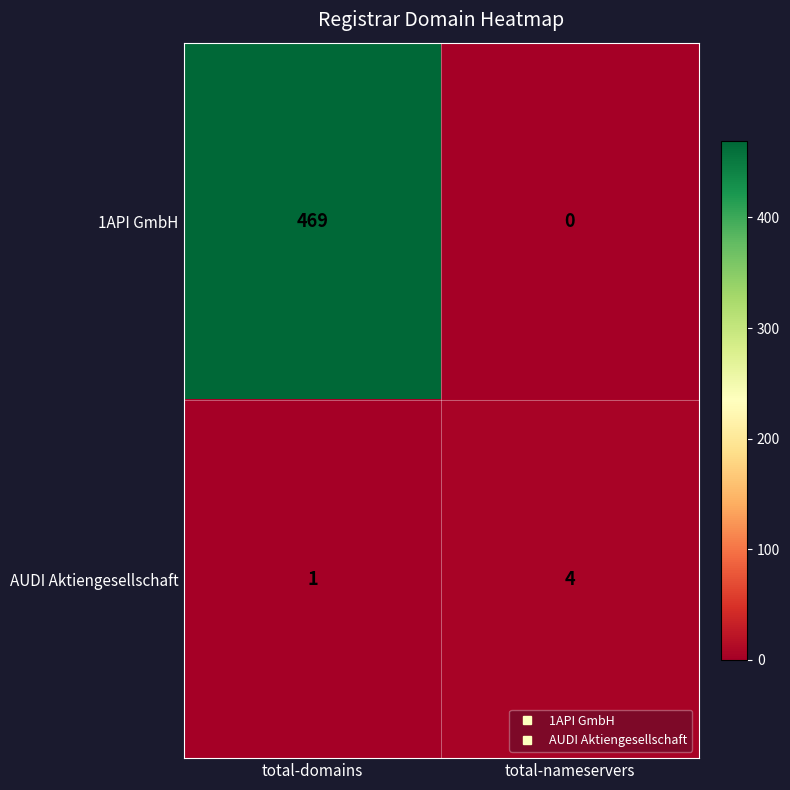

What is the sum of all AUDI Aktiengesellschaft values?

5